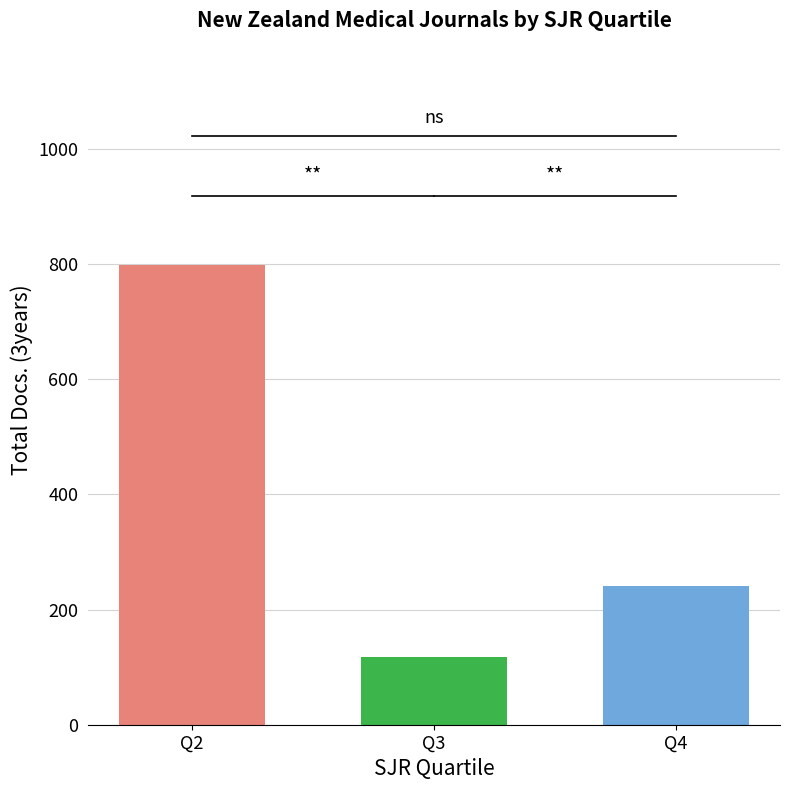

What is the minimum value shown in the chart?

118